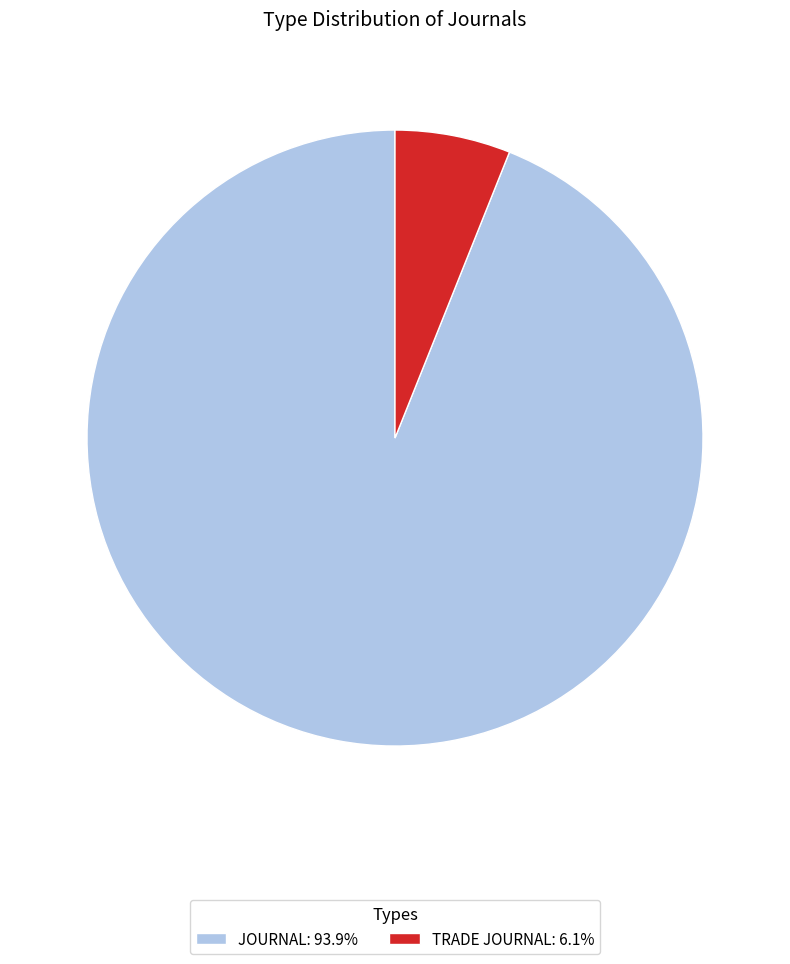

Is there any slice that represents more than half of the pie?

Yes